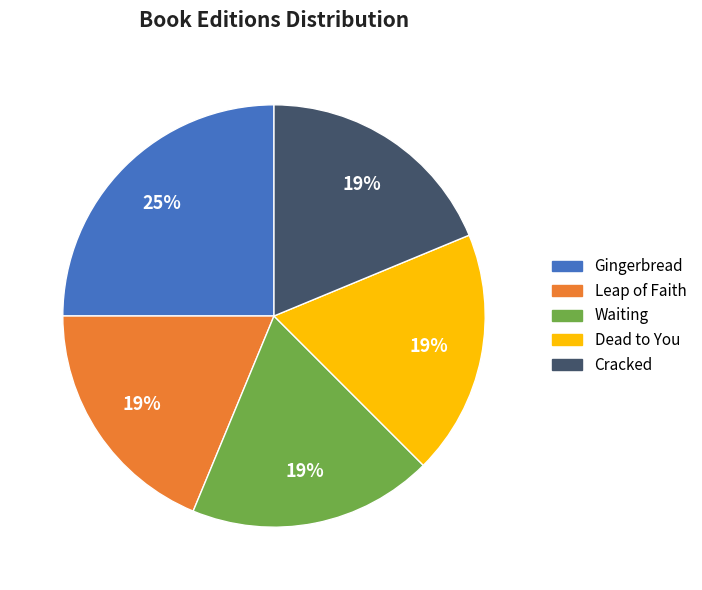

To the nearest percent, what percentage of the pie is Waiting?

19%